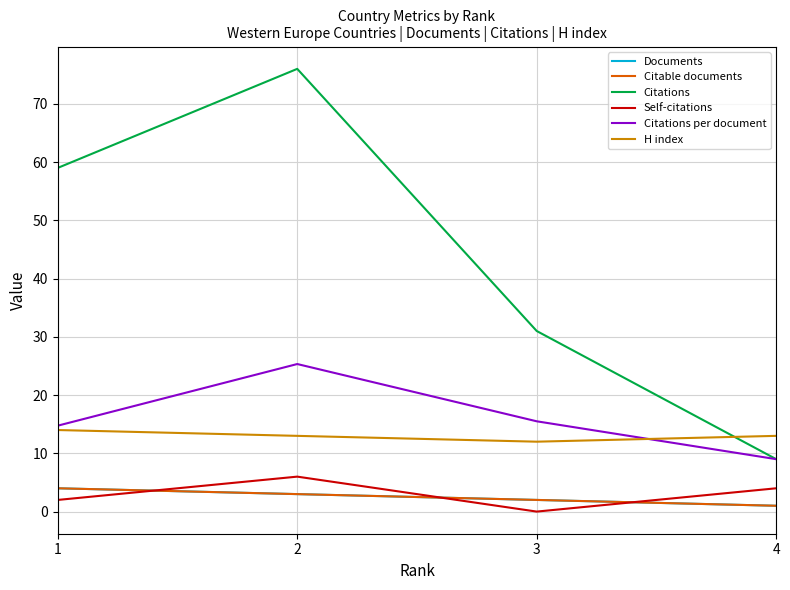

The value of H index at 1 is 24.7. True or false?

False